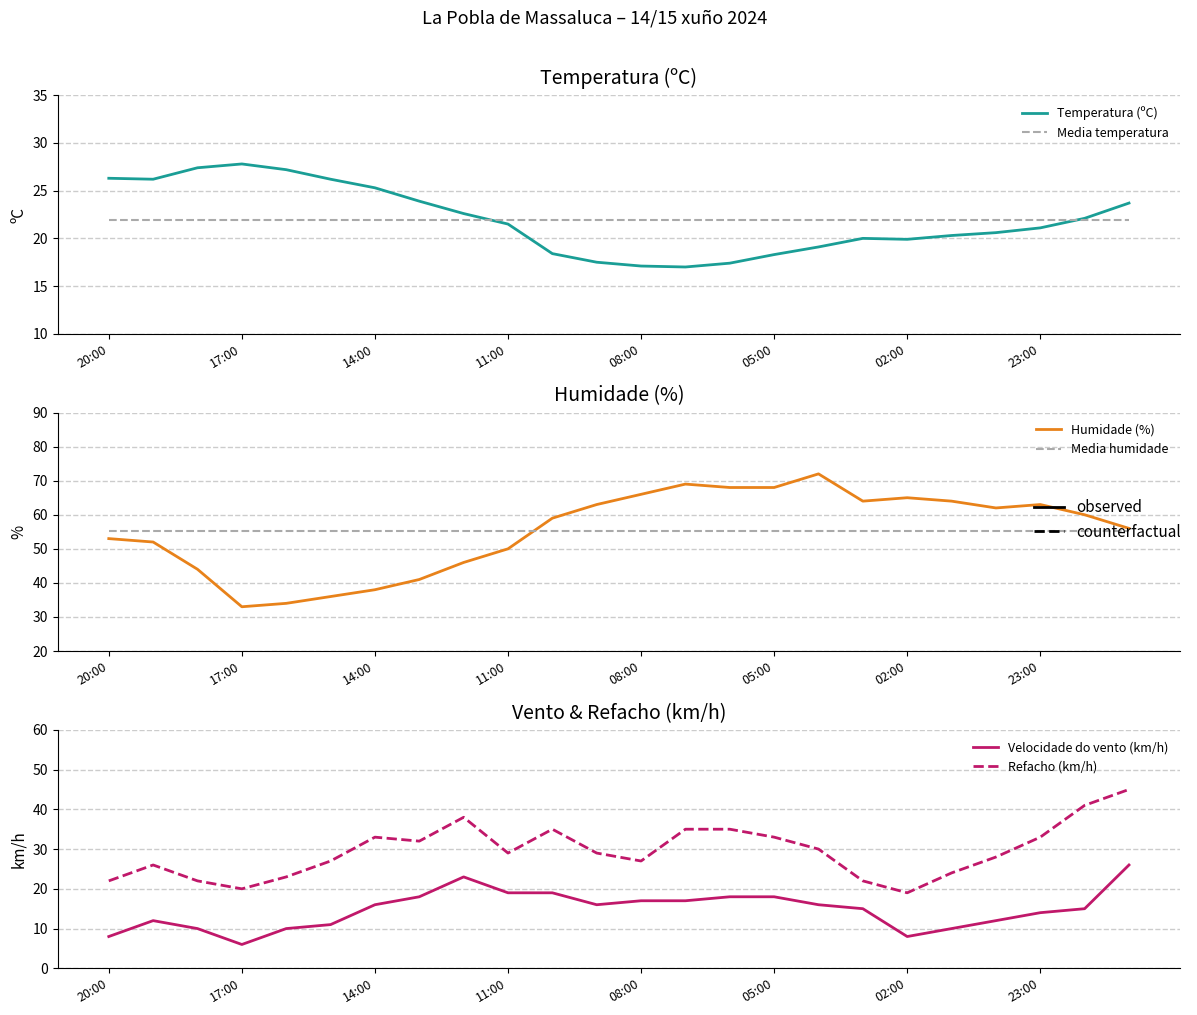

Which series has the widest spread of values?

Humidade (%)